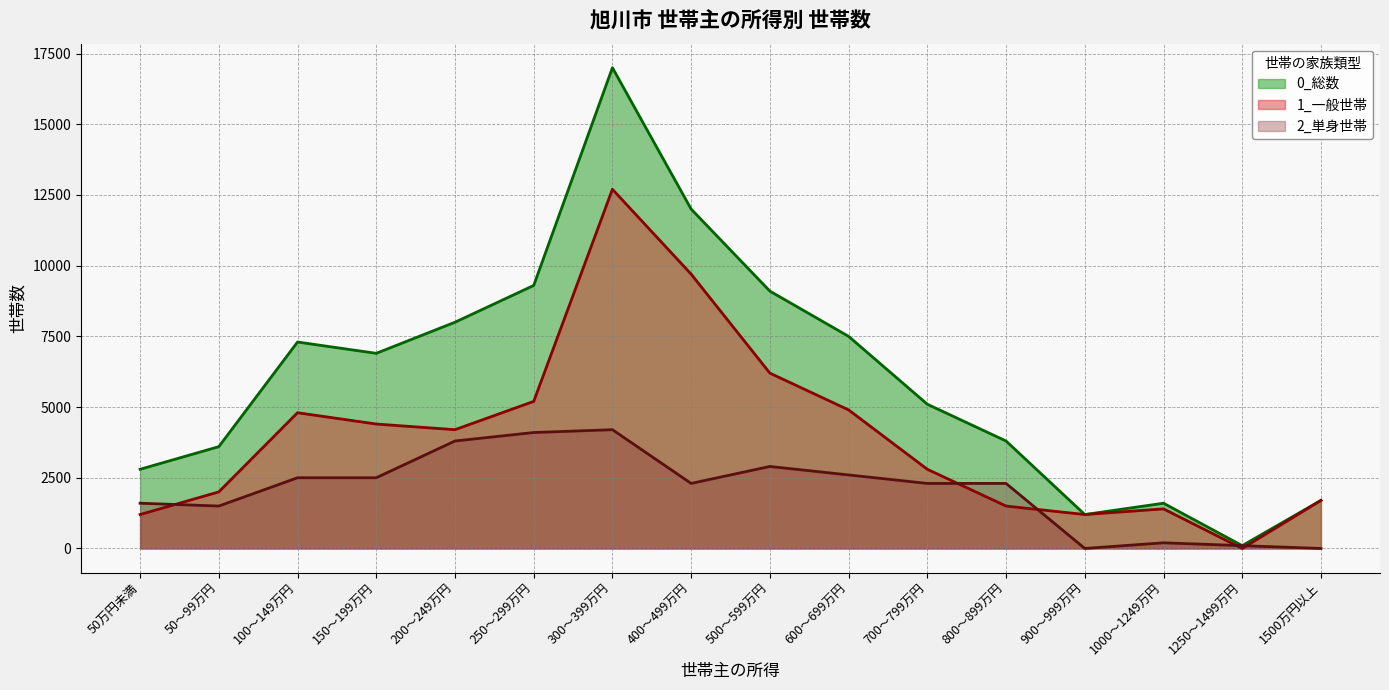

How many times do 1_一般世帯 and 2_単身世帯 cross each other?

5